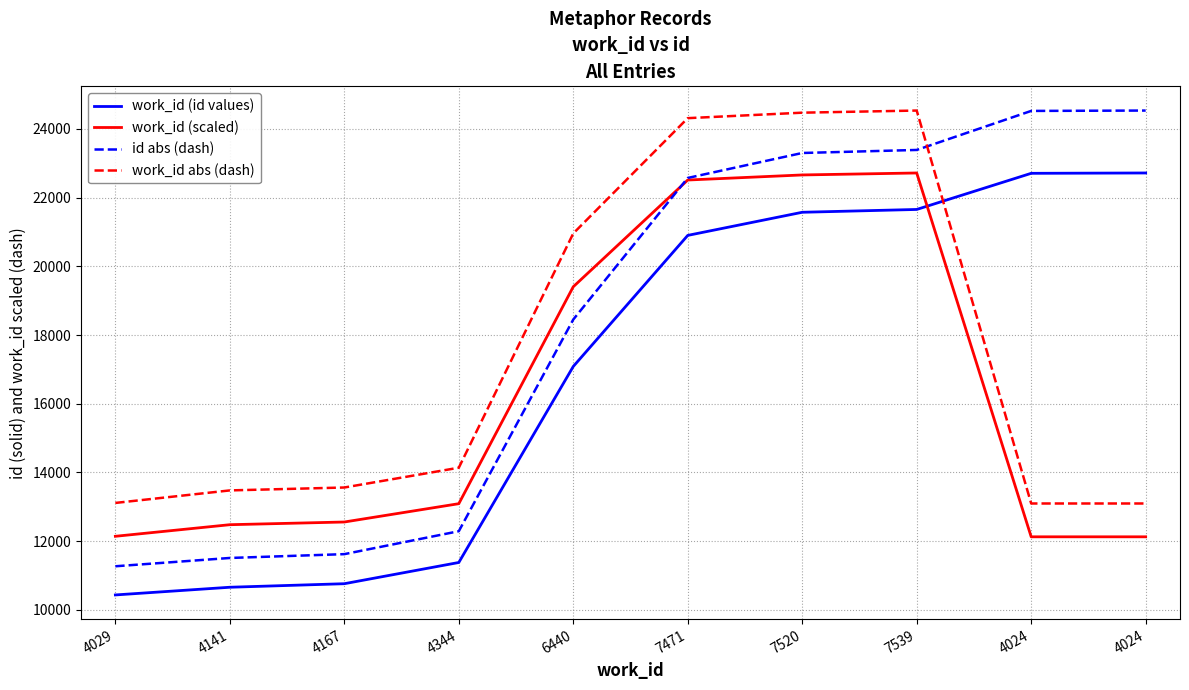

What is the average value of the work_id (scaled) series?

16182.4